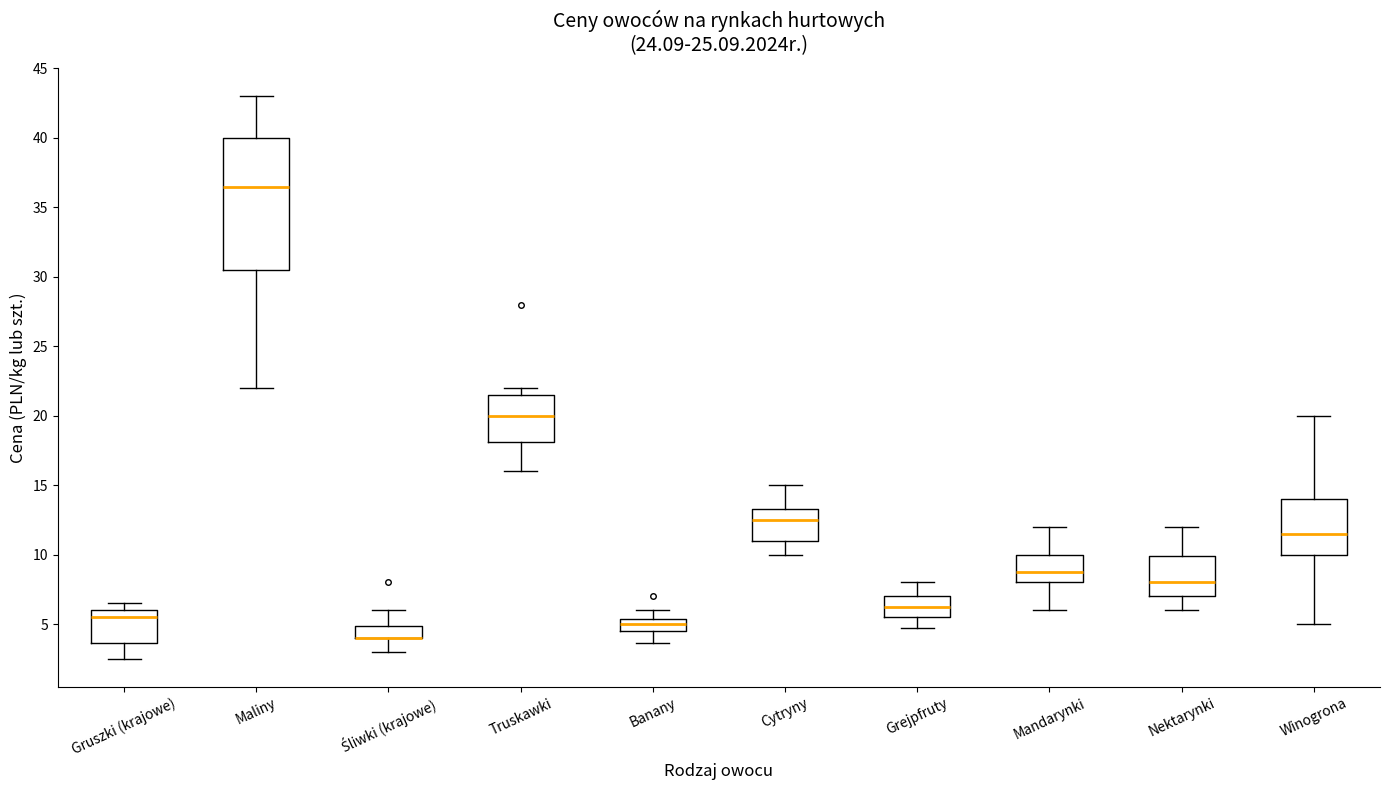

Which box is the tallest, from its lower edge to its upper edge?

Maliny